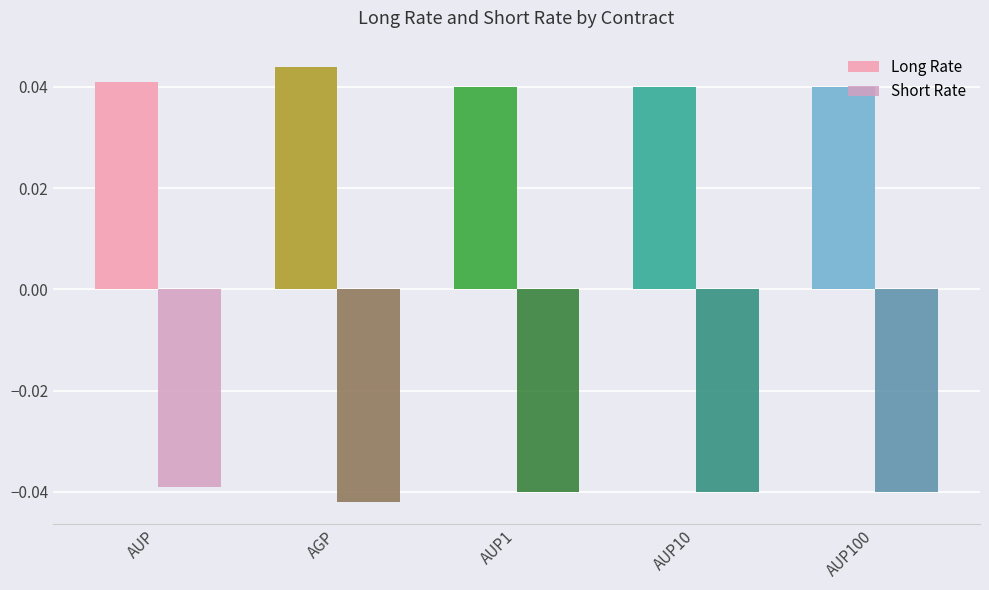

The value of Short Rate at AUP10 is -0.0. True or false?

False